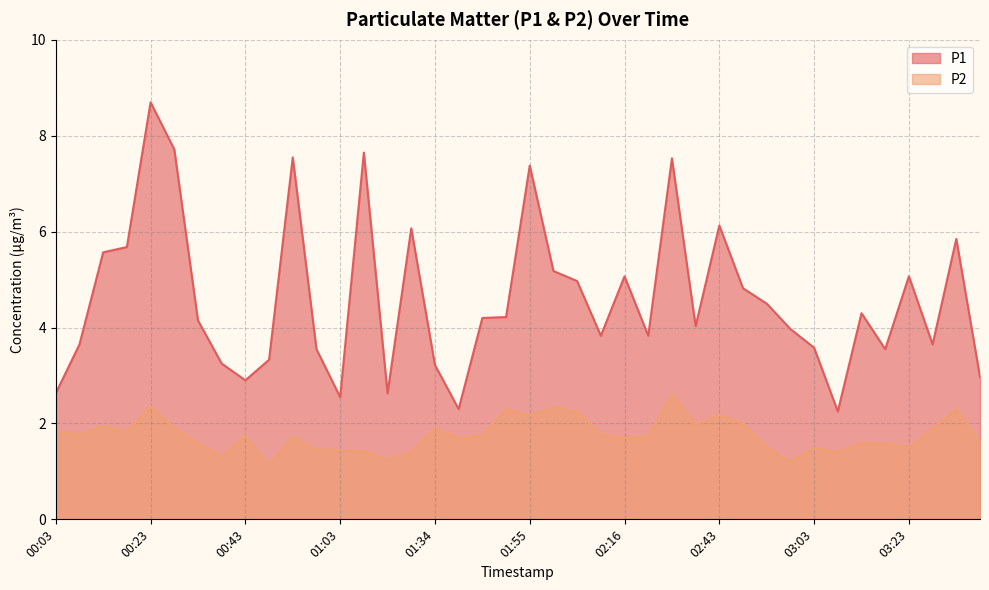

Is the value of P1 at 00:53 greater than the value of P2 at 00:18?

Yes